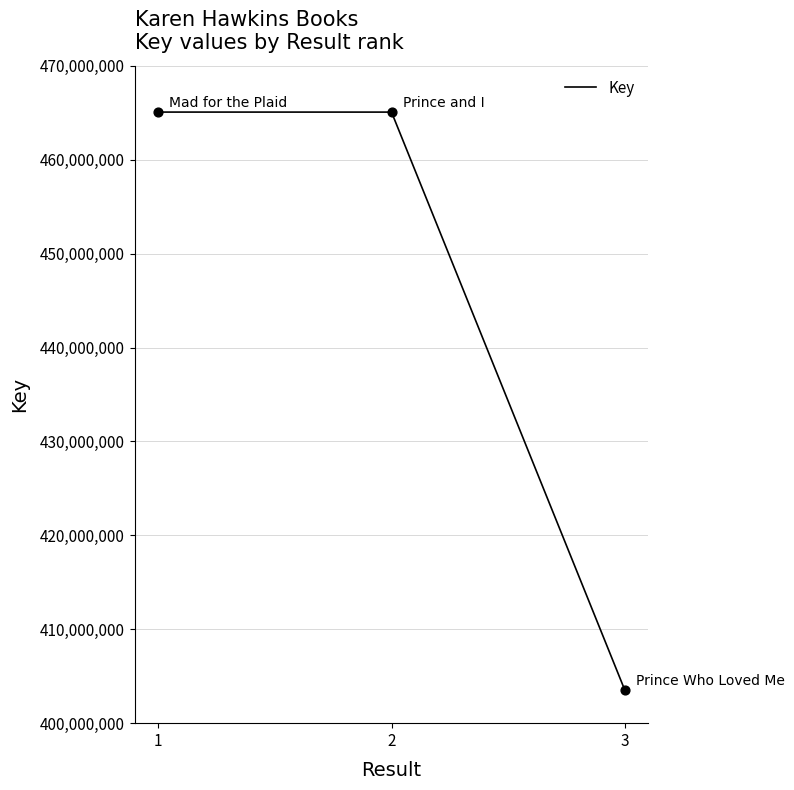

What is the ratio of the value at 2 to the value at 3?

1.2